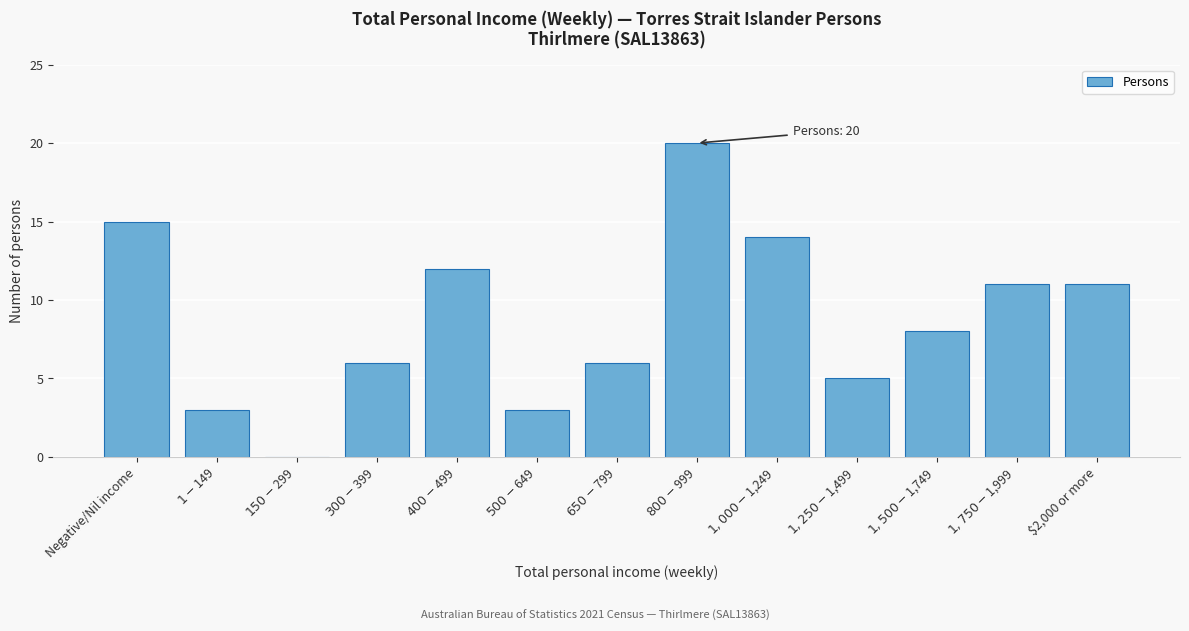

What is the sum of all values?

114